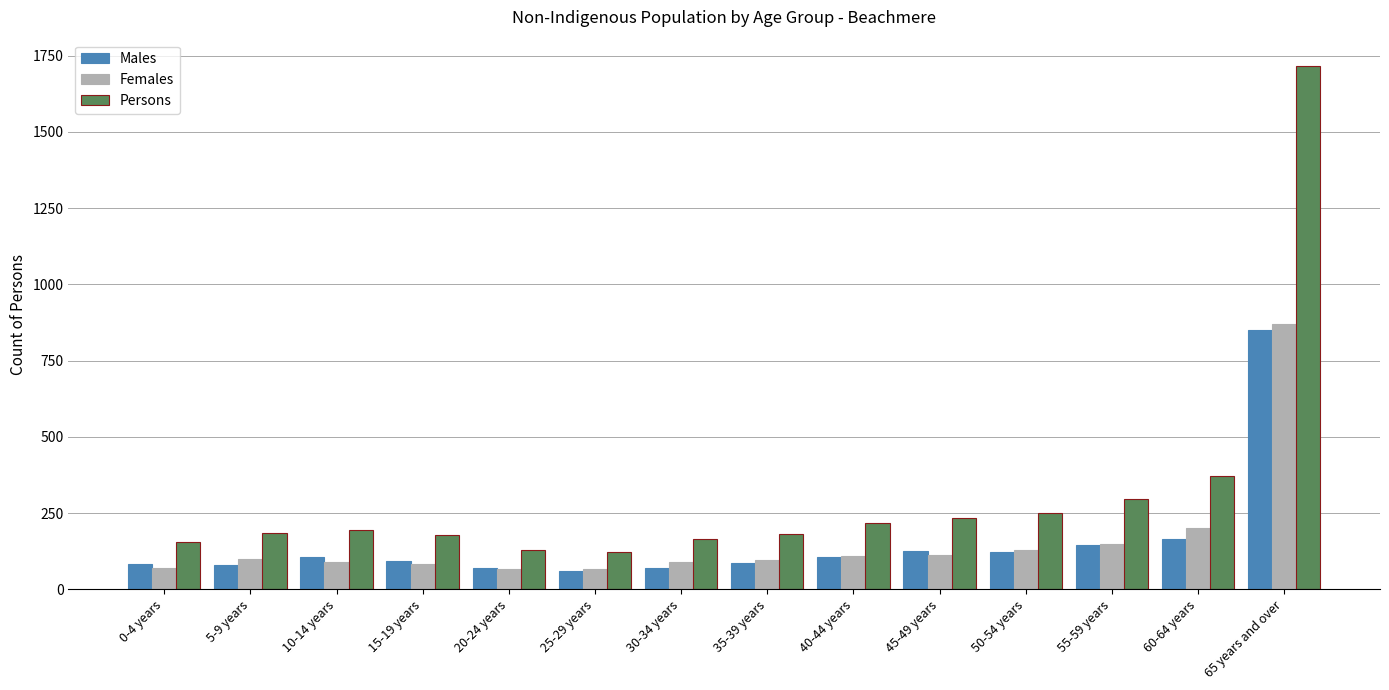

What is the minimum value for Persons?

122